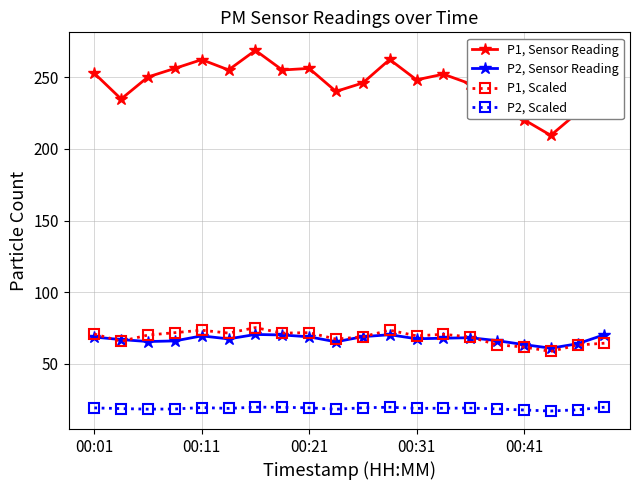

True or false: P1, Sensor Reading and P1, Scaled cross at least once.

False